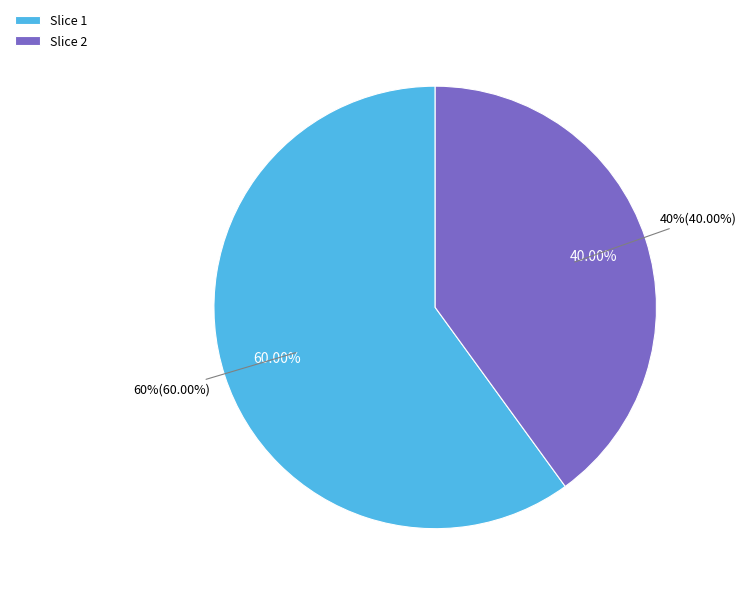

The 2019-03-26T07:52:08.776Z slice represents 66% of the pie. True or false?

False